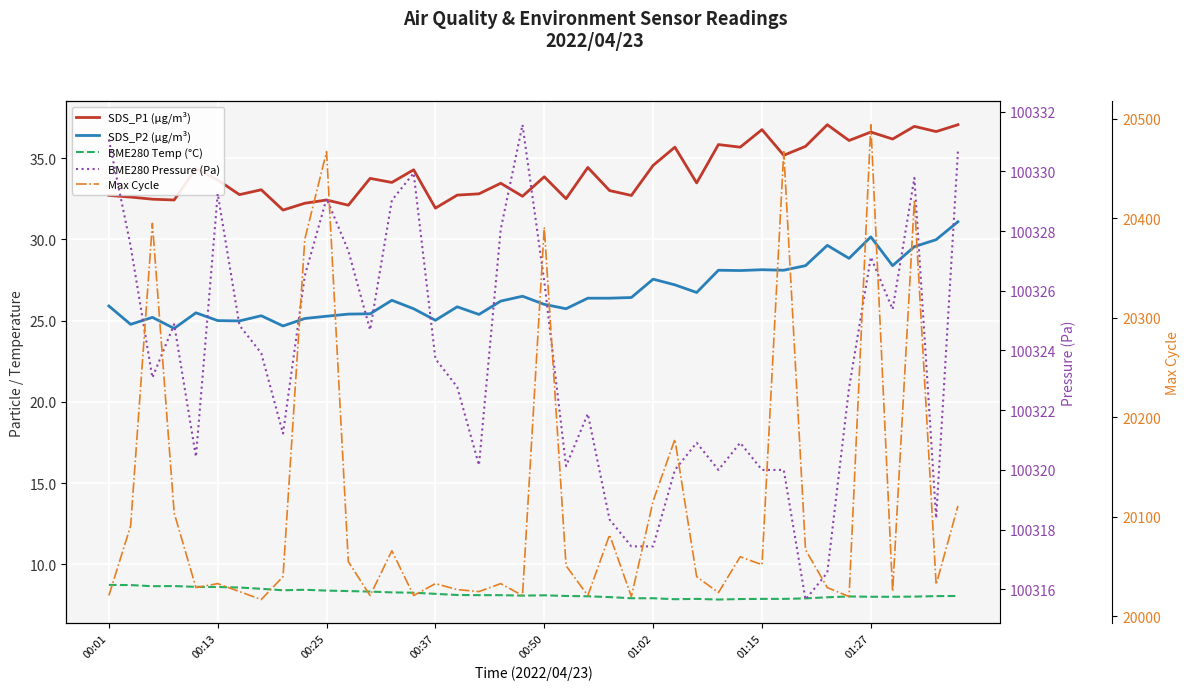

Is this an area chart (filled region under the line)?

No